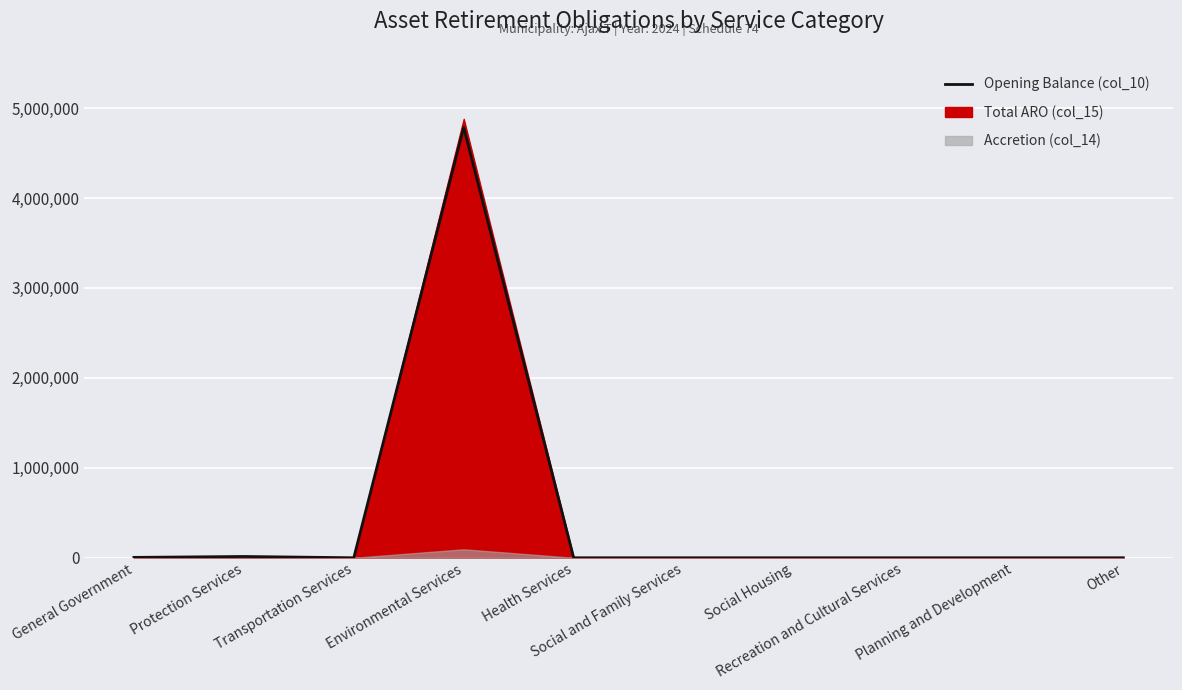

Rank the categories by value from highest to lowest.

Environmental Services, Protection Services, General Government, Transportation Services, Health Services, Social and Family Services, Social Housing, Recreation and Cultural Services, Planning and Development, Other